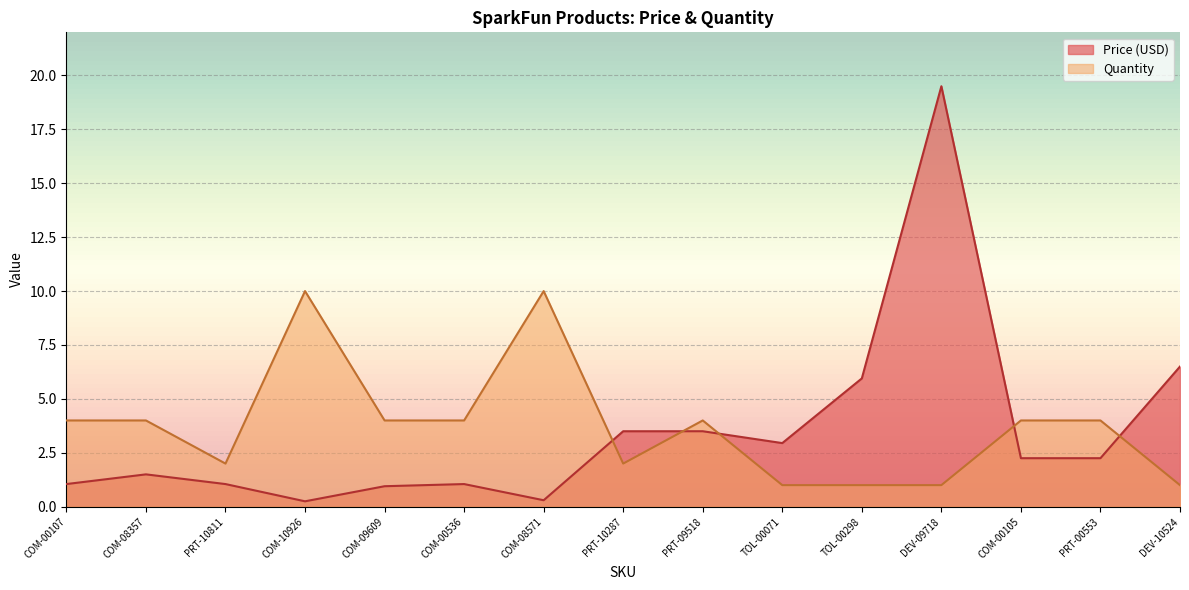

At how many categories does at least one series exceed 9?

3